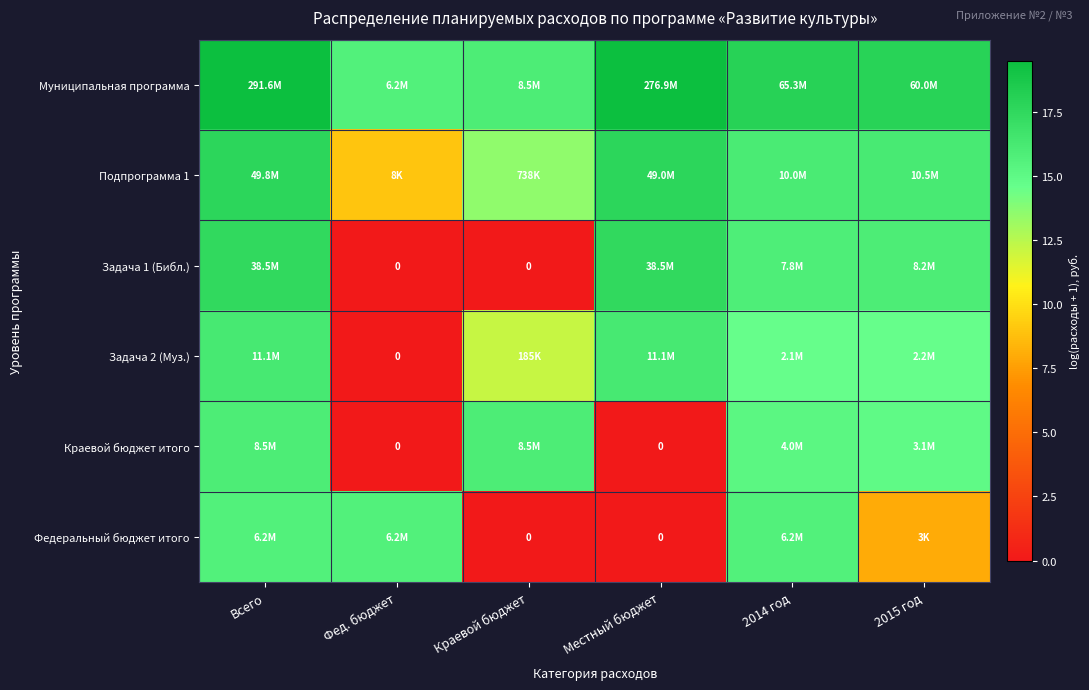

What is the total value across all series at 2014 год?

95.4